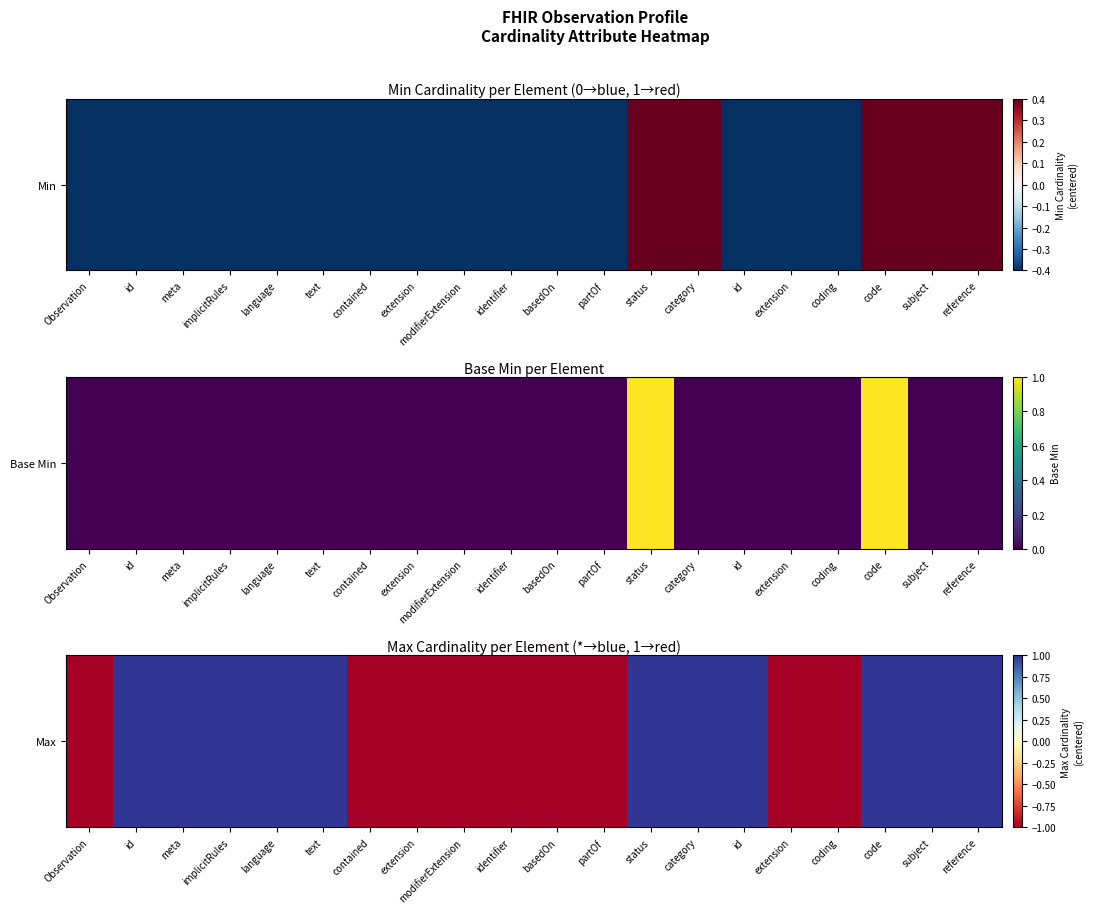

What is the difference between the values at status and extension?

2